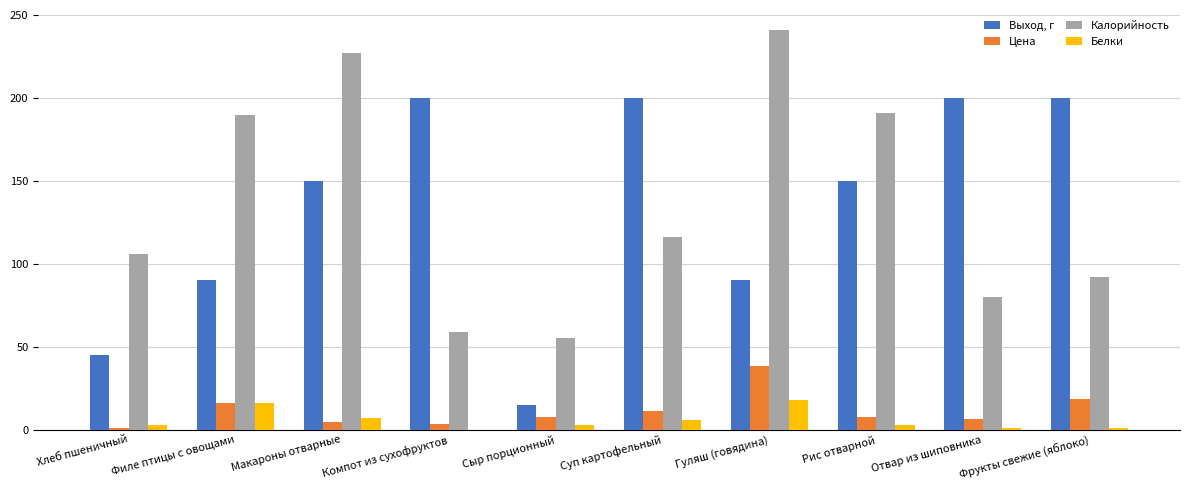

Where does the Цена series first go above 7?

Филе птицы с овощами